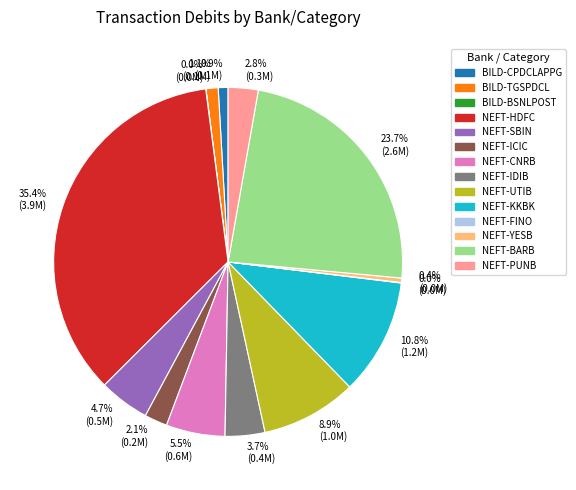

Which has a higher value, NEFT-IDIB or NEFT-YESB?

NEFT-IDIB